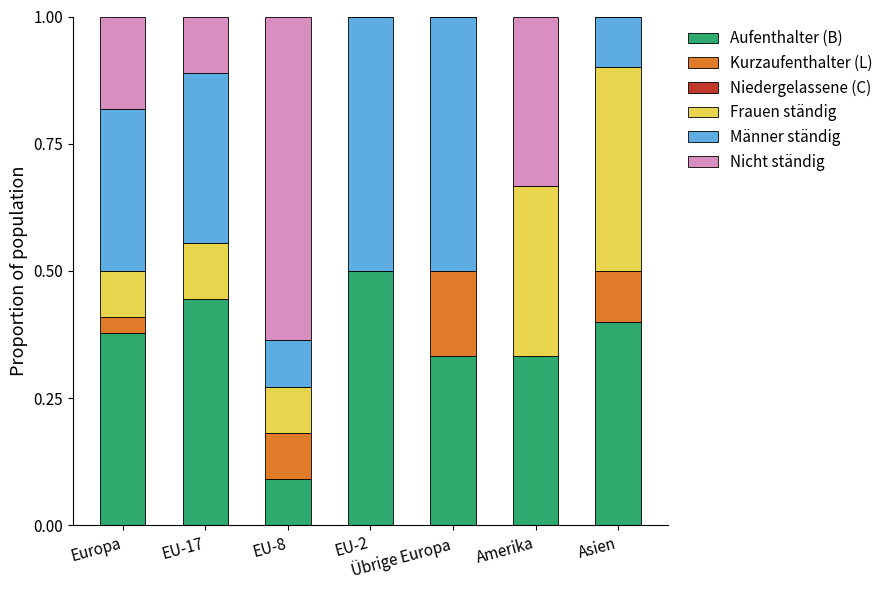

True or false: Aufenthalter (B) has a value of 0.5 at EU-2.

True